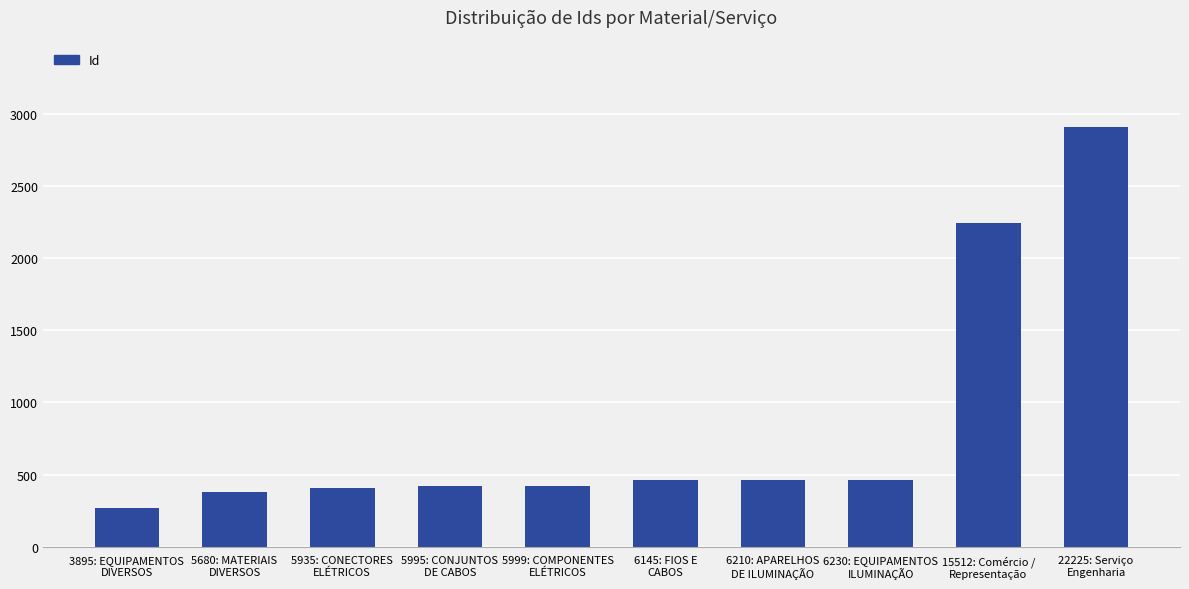

Are the bars grouped side by side (vs. stacked)?

No